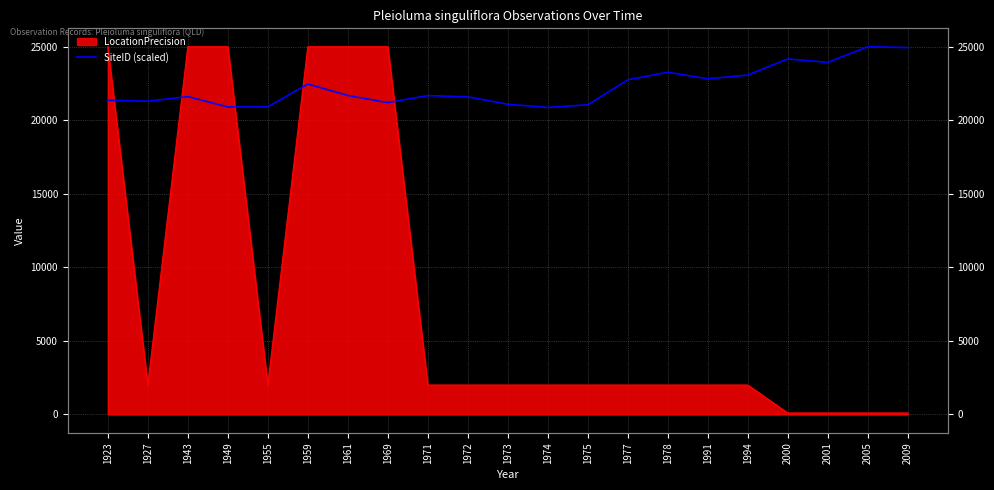

How many lines are shown in the chart?

1